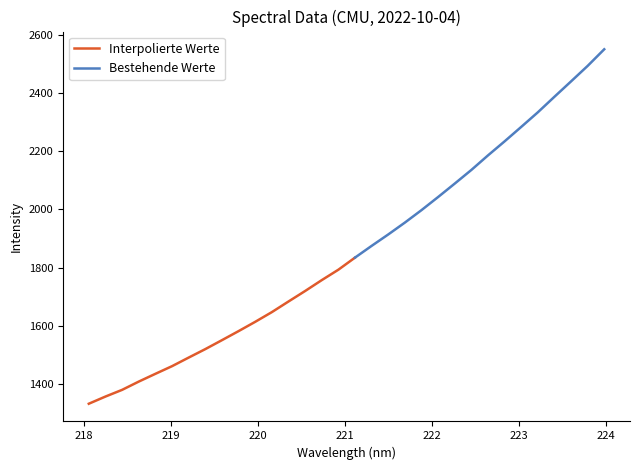

Reading left to right, extract all data points from this chart.

1332.2	1356.9	1379.9	1408.3	1435.0	1461.3	1490.8	1519.9	1550.6	1581.7	1613.7	1647.0	1683.5	1719.5	1756.9	1792.7	1834.3	1874.6	1913.8	1954.6	1997.4	2042.5	2088.6	2135.4	2185.4	2233.6	2283.2	2333.4	2386.9	2439.6	2492.9	2550.1